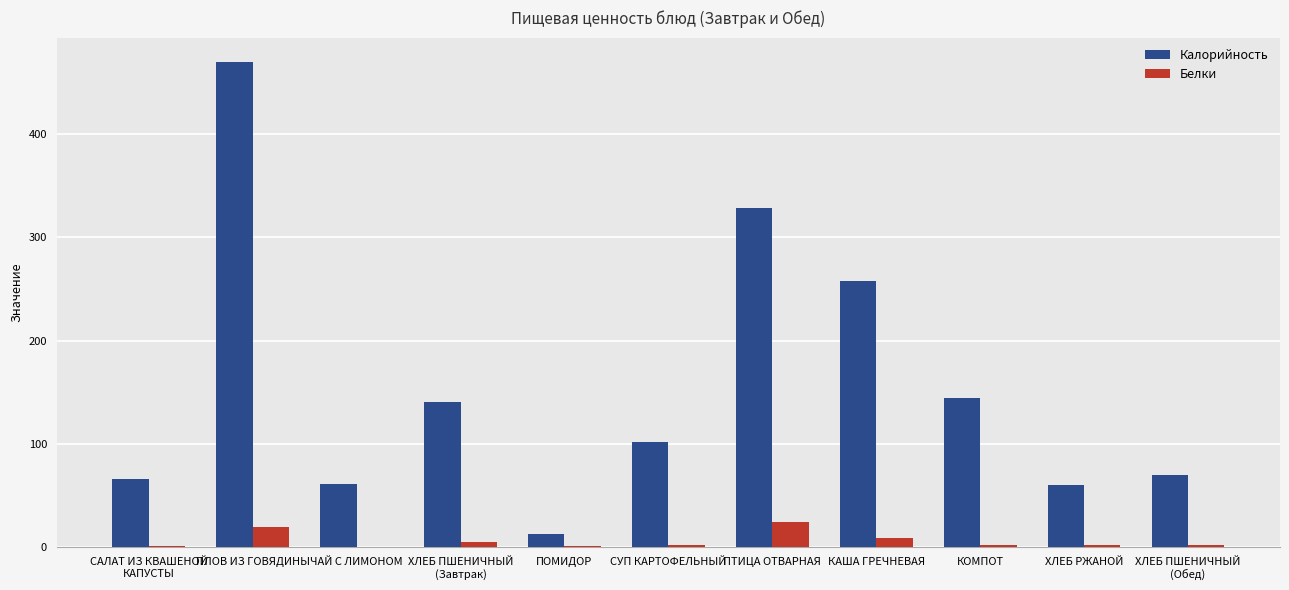

At which label does Калорийность reach its peak?

ПЛОВ ИЗ ГОВЯДИНЫ